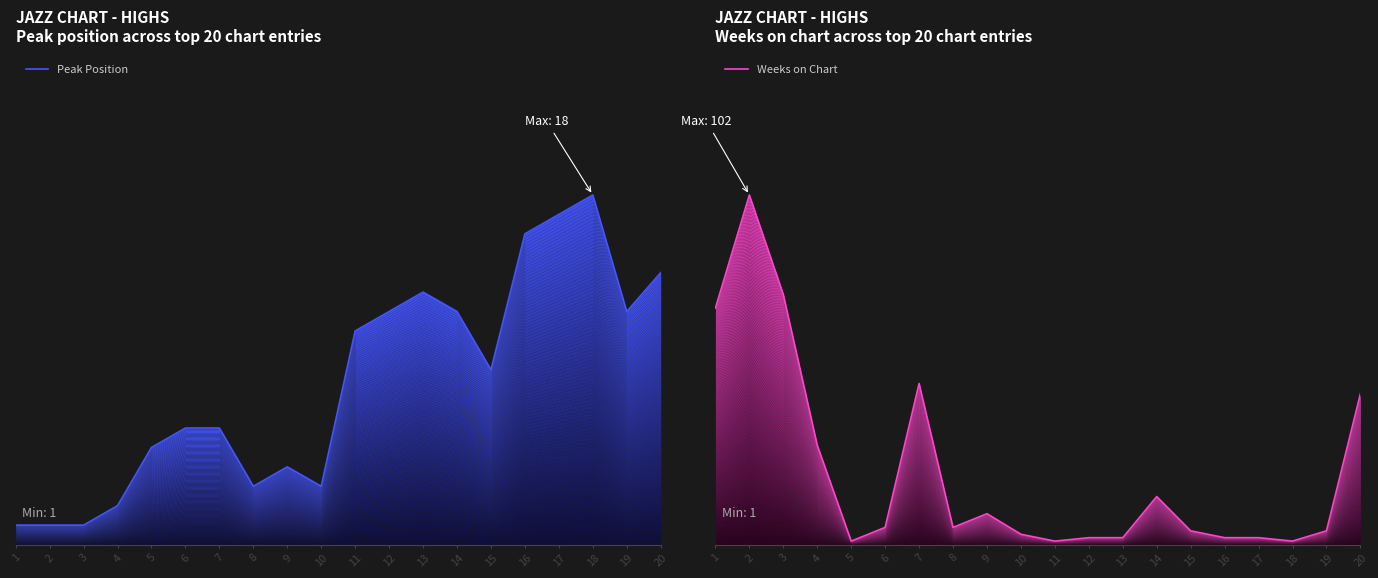

True or false: Weeks on Chart and Peak Position intersect in this chart.

True